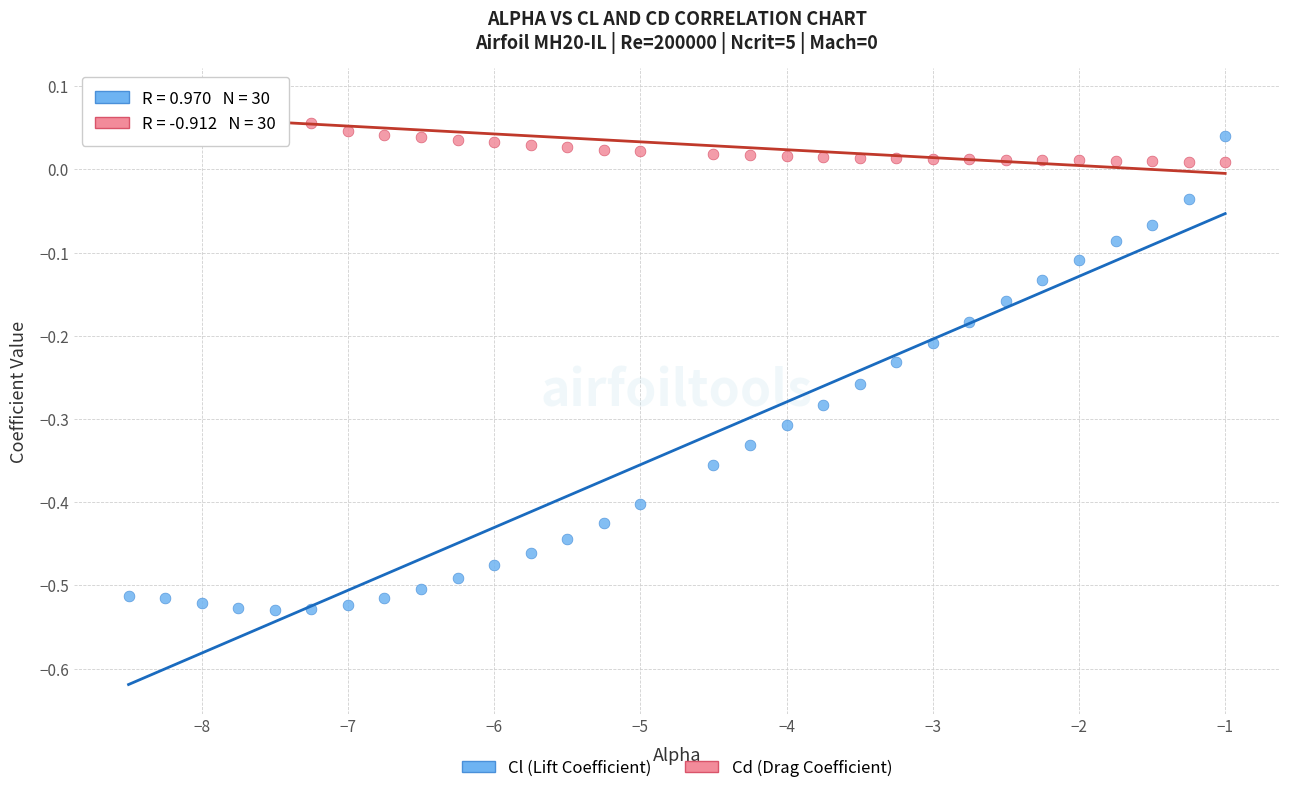

Which series has the widest spread of Y values?

Cl (Lift Coefficient)